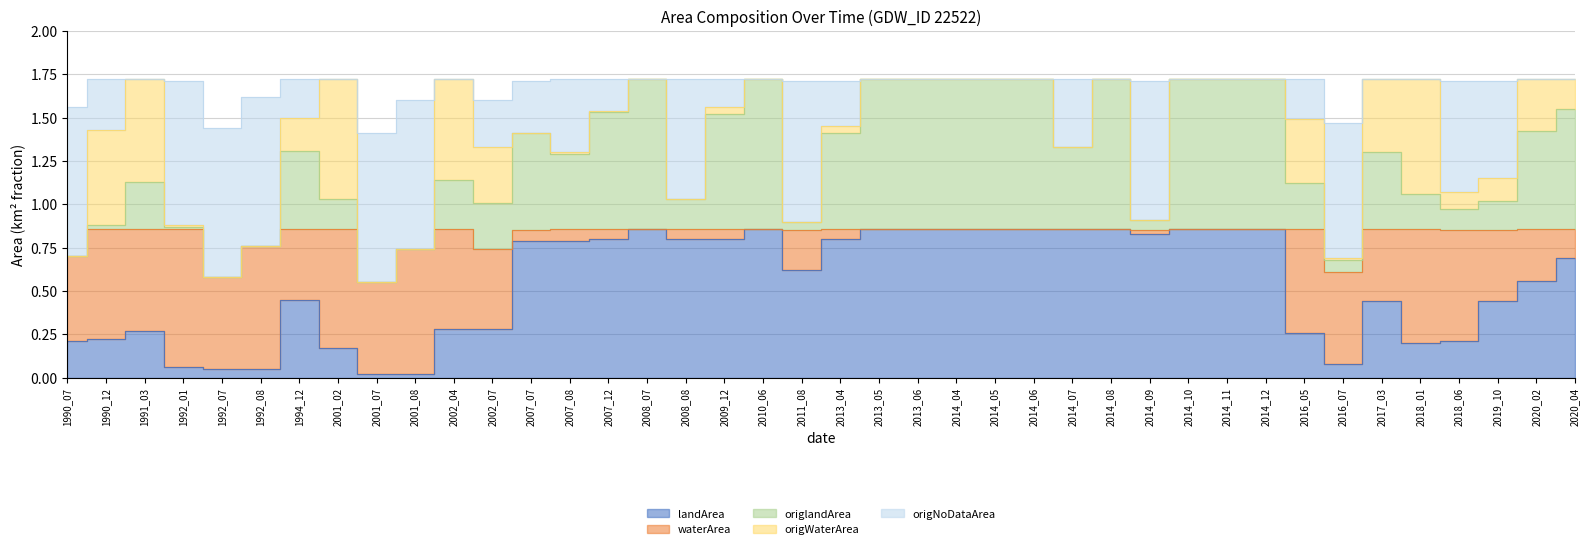

What is the approximate value of origlandArea at 2014_07?

1.3